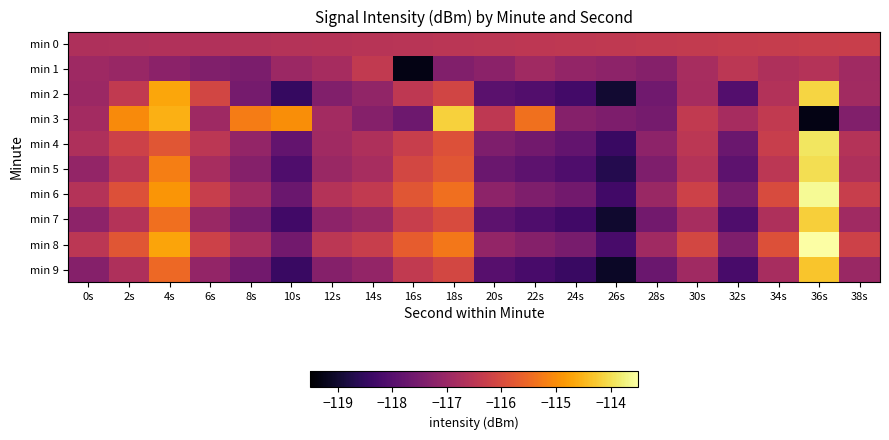

Rank the series by their maximum value, from highest to lowest.

min 8, min 6, min 4, min 5, min 2, min 3, min 7, min 9, min 0, min 1